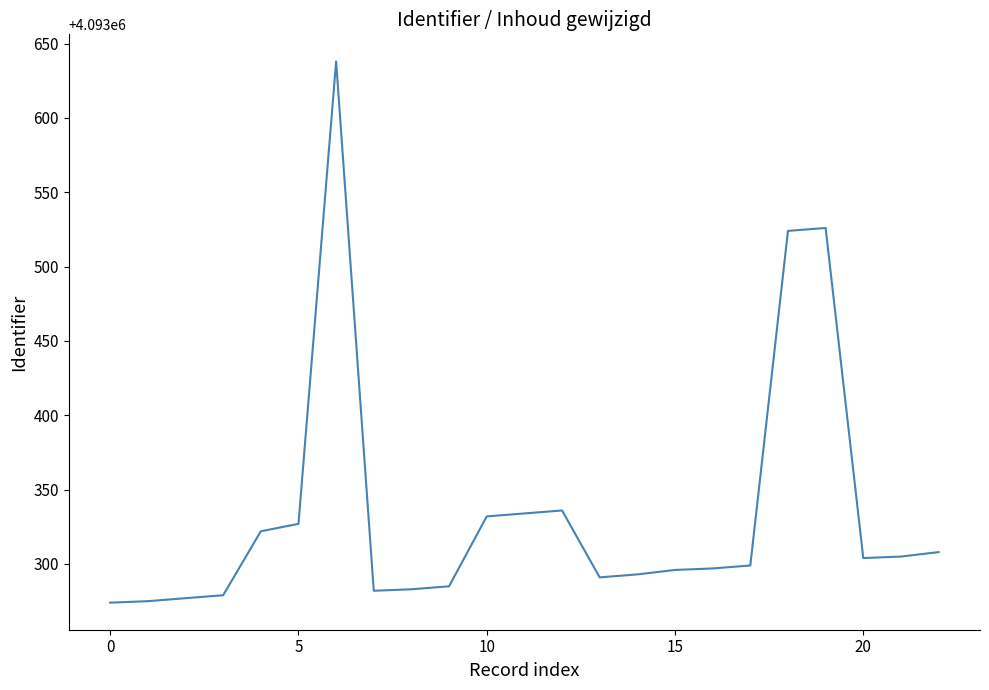

Does the chart have visible grid lines?

No